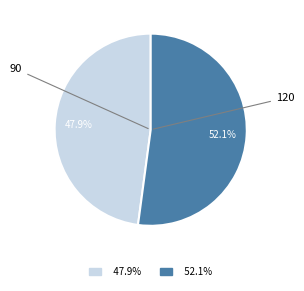

Is there any slice that represents more than half of the pie?

Yes